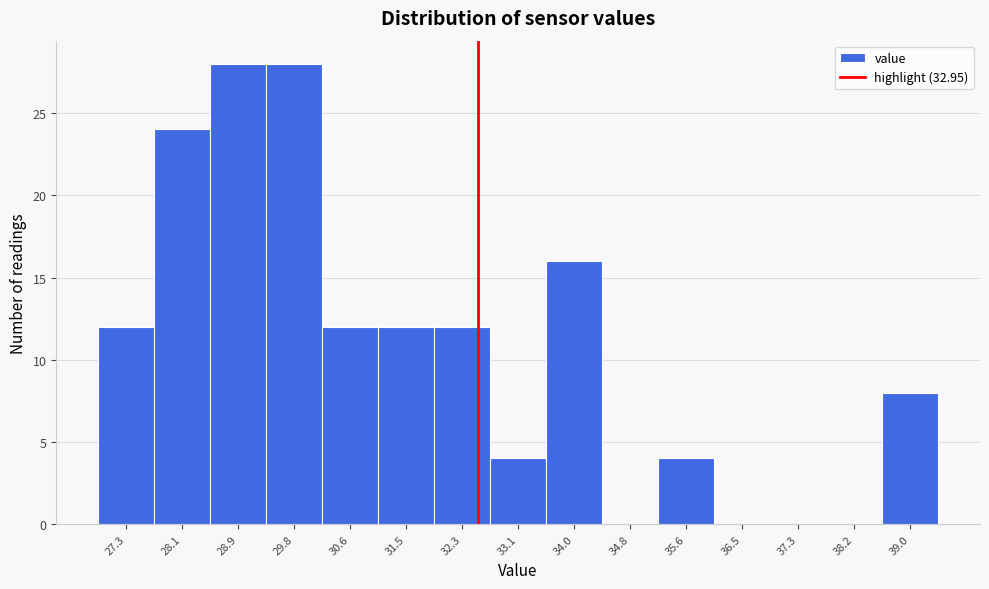

Reading left to right, extract all data points from this chart.

27.3=12	28.1=24	28.9=28	29.8=28	30.6=12	31.5=12	32.3=12	33.1=4	34.0=16	34.8=0	35.6=4	36.5=0	37.3=0	38.2=0	39.0=8